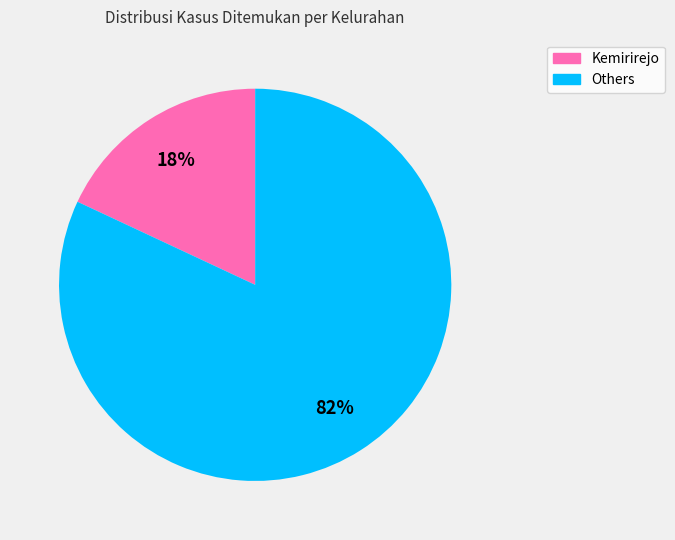

To the nearest percent, what is the difference between the largest and smallest slice percentages?

64%